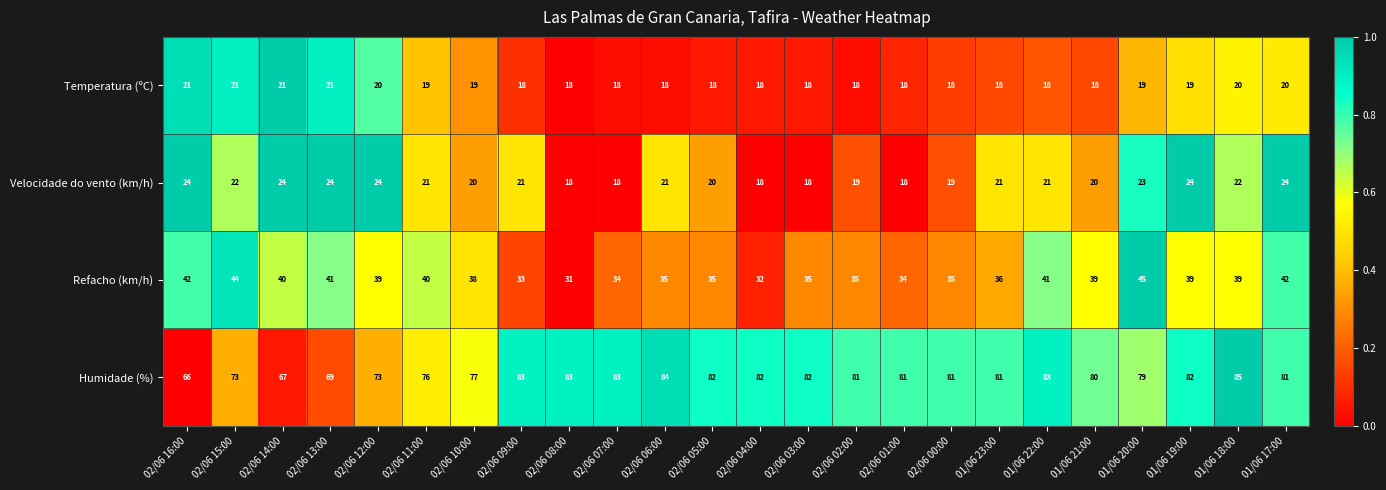

At which category is the sum across all series the highest?

01/06 17:00